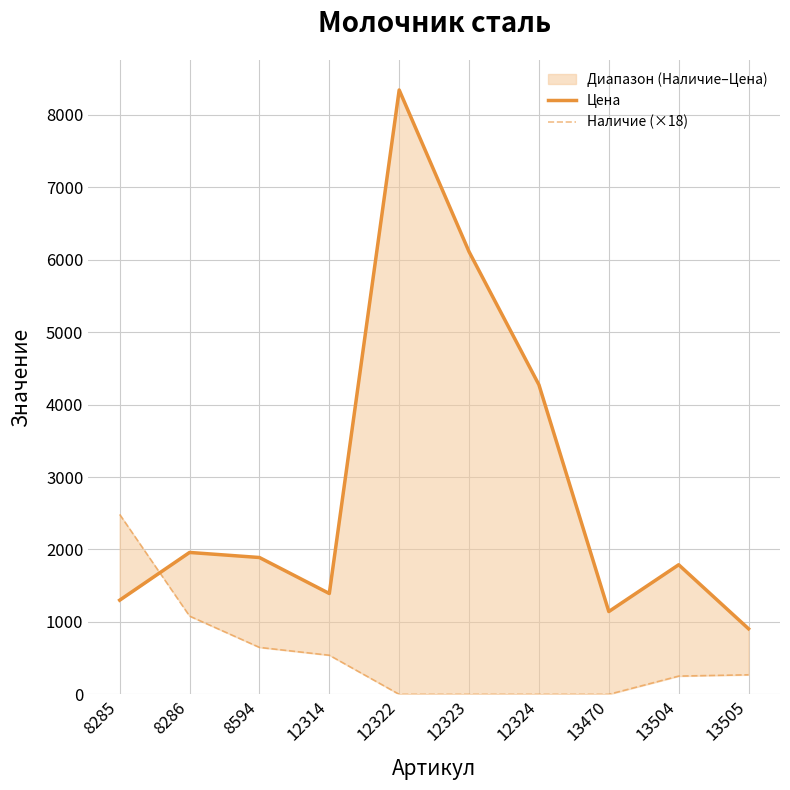

True or false: Цена has a value of 10092 at 12323.

False